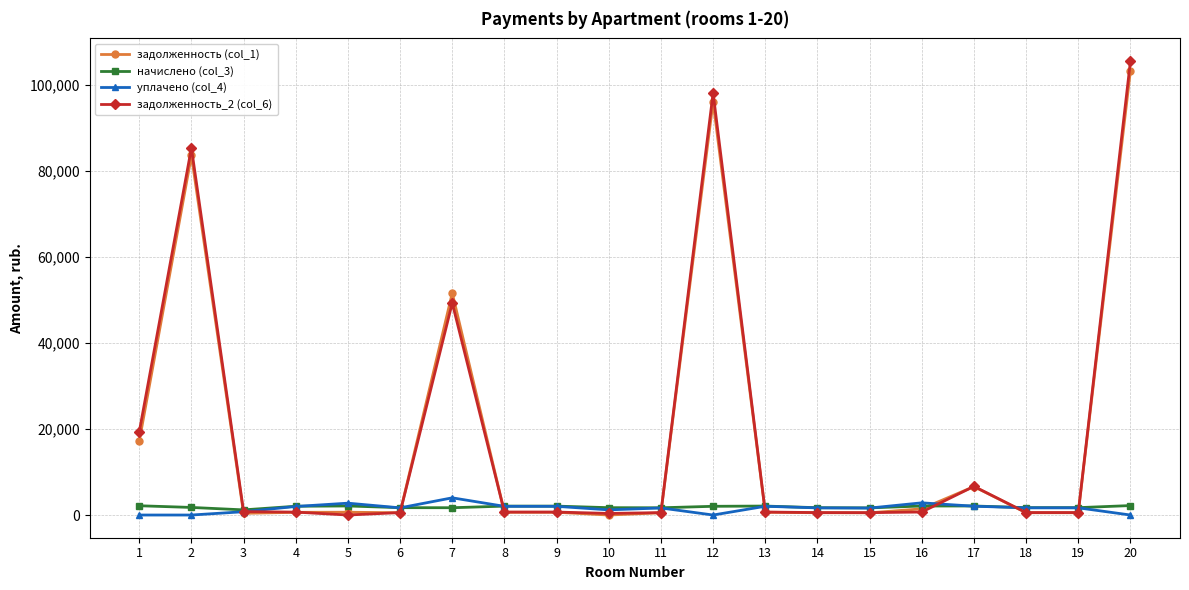

How many lines are shown in the chart?

4